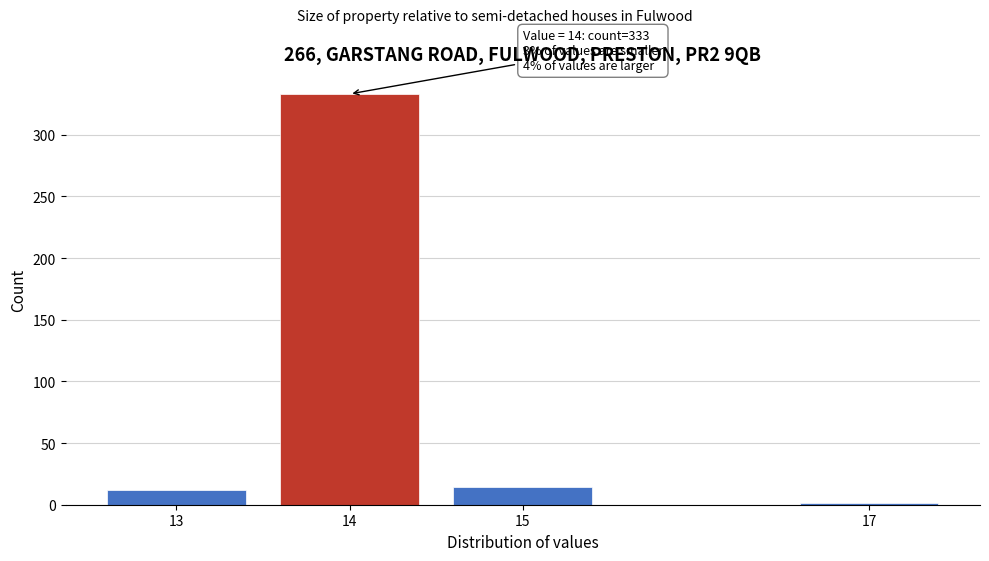

Reading left to right, extract all data points from this chart.

13=12	14=333	15=14	17=1